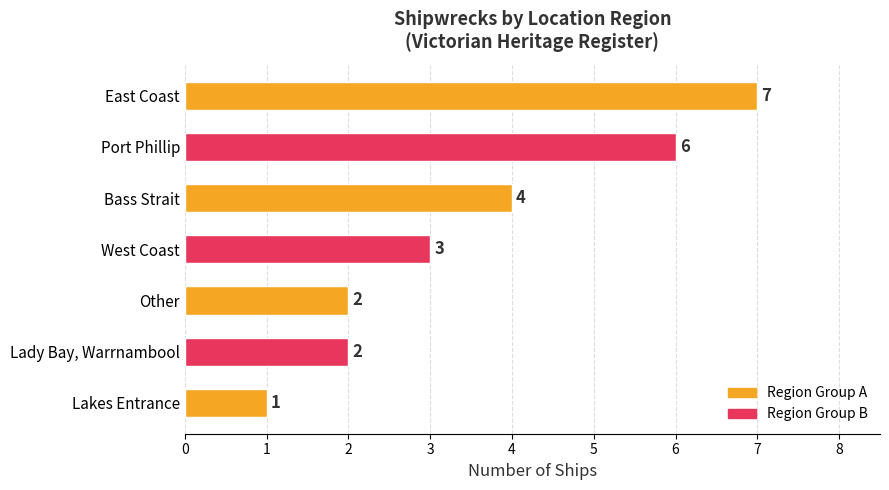

What is the difference between the maximum and minimum values?

6